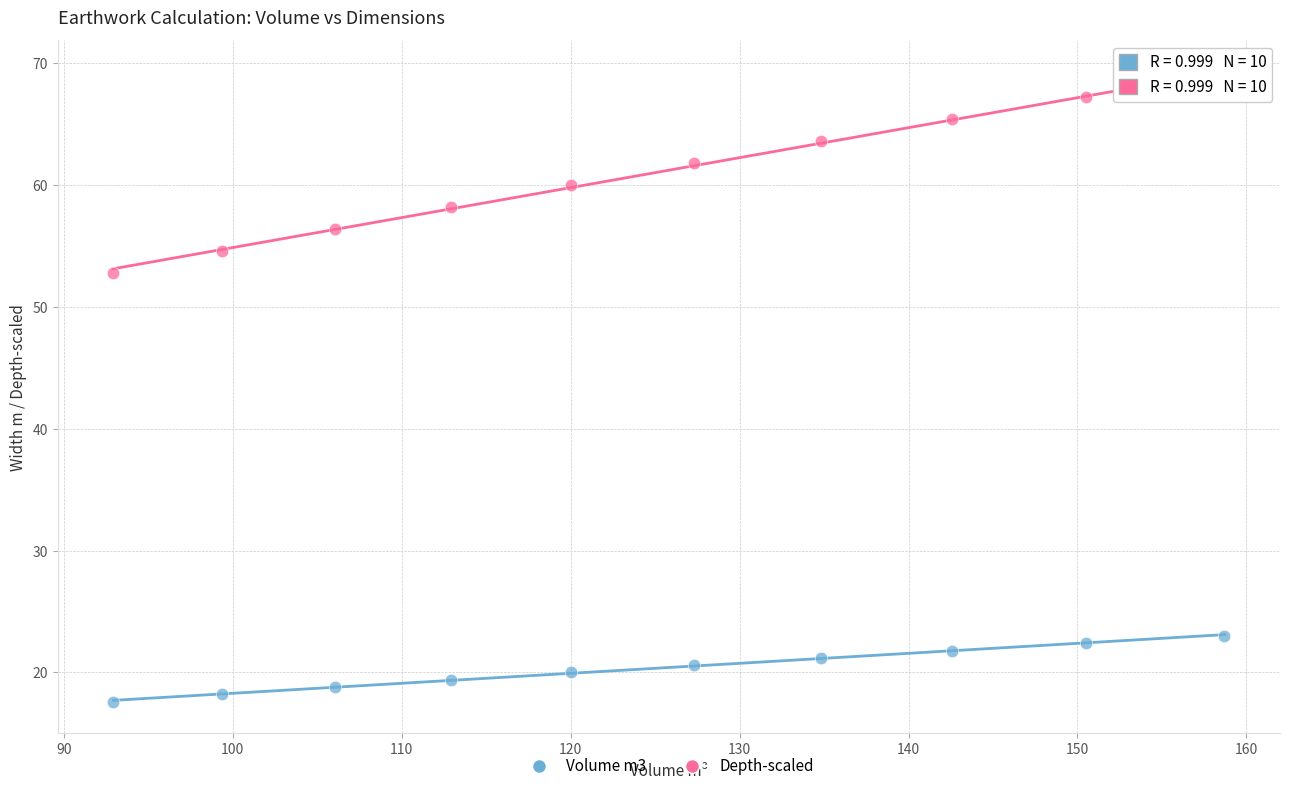

Which series contains the lowest Y value?

Volume m3